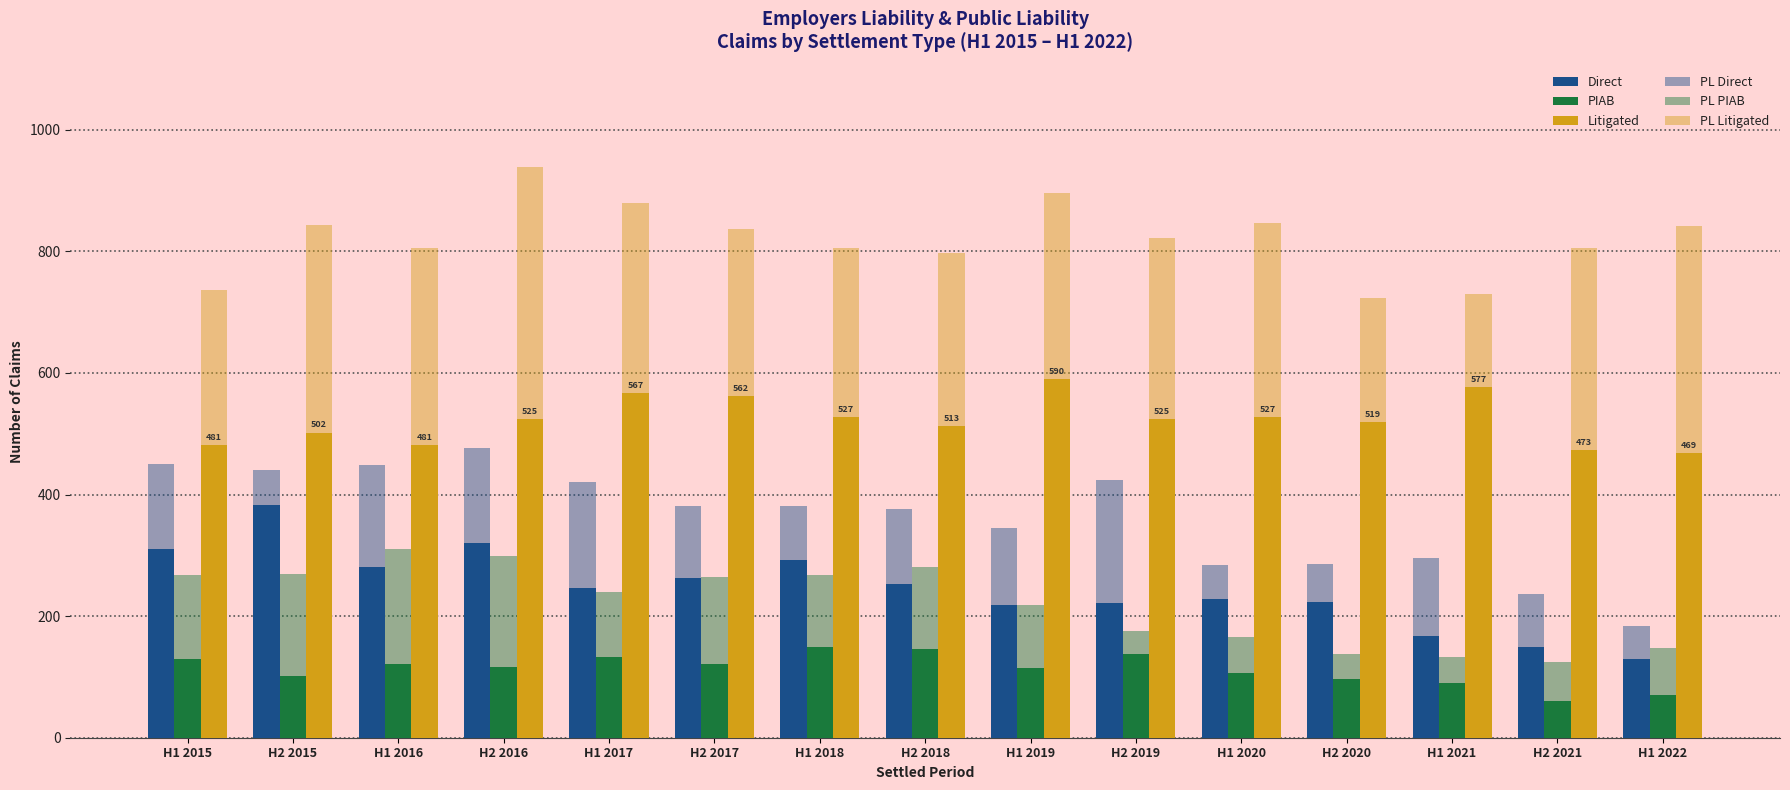

Reading right to left, extract all data points from this chart.

Direct: 129	149	168	224	228	222	219	253	292	263	246	320	281	383	311
PIAB: 71	61	90	96	107	137	114	146	149	122	132	116	122	101	129
Litigated: 469	473	577	519	527	525	590	513	527	562	567	525	481	502	481
PL Direct: 183	237	295	285	284	424	345	377	381	381	420	477	448	441	451
PL PIAB: 147	124	132	138	166	175	218	280	268	264	240	299	310	269	268
PL Litigated: 842	805	730	724	846	822	896	798	805	837	880	938	805	843	737